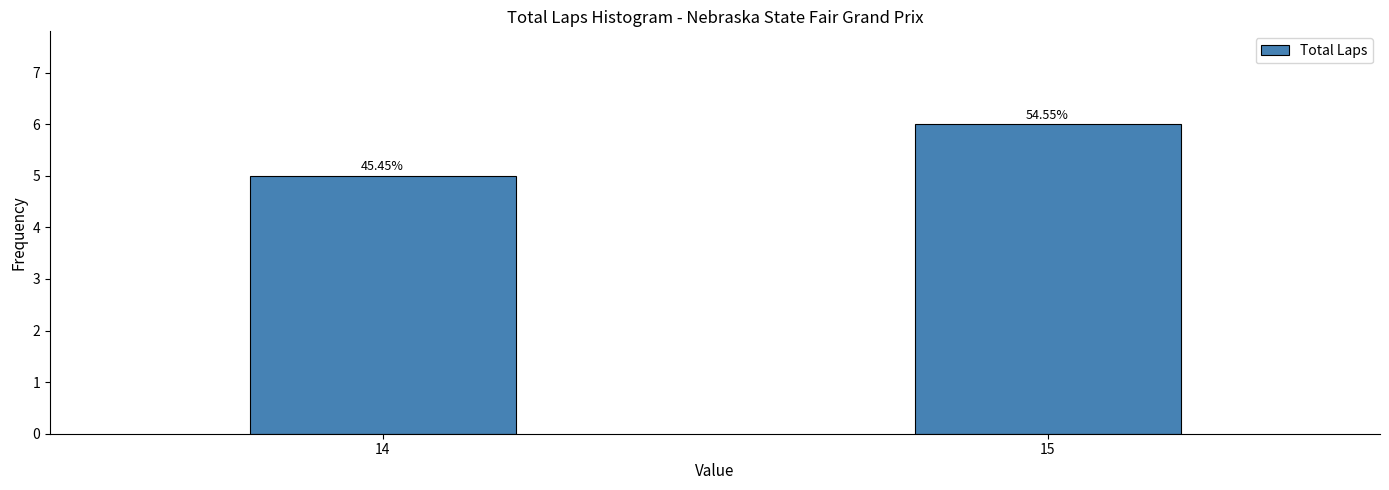

Are the bars horizontal?

No